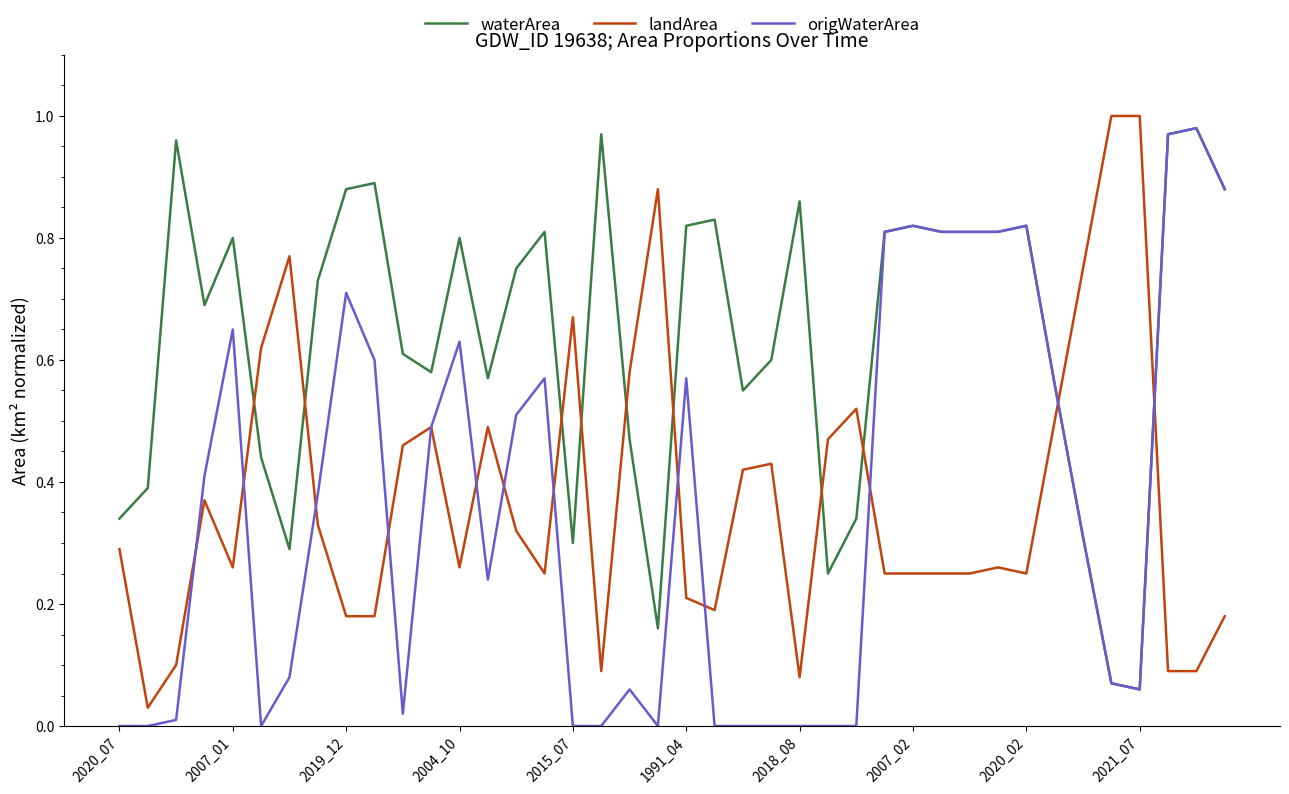

Which series ends up on top after the final intersection of waterArea and landArea?

waterArea